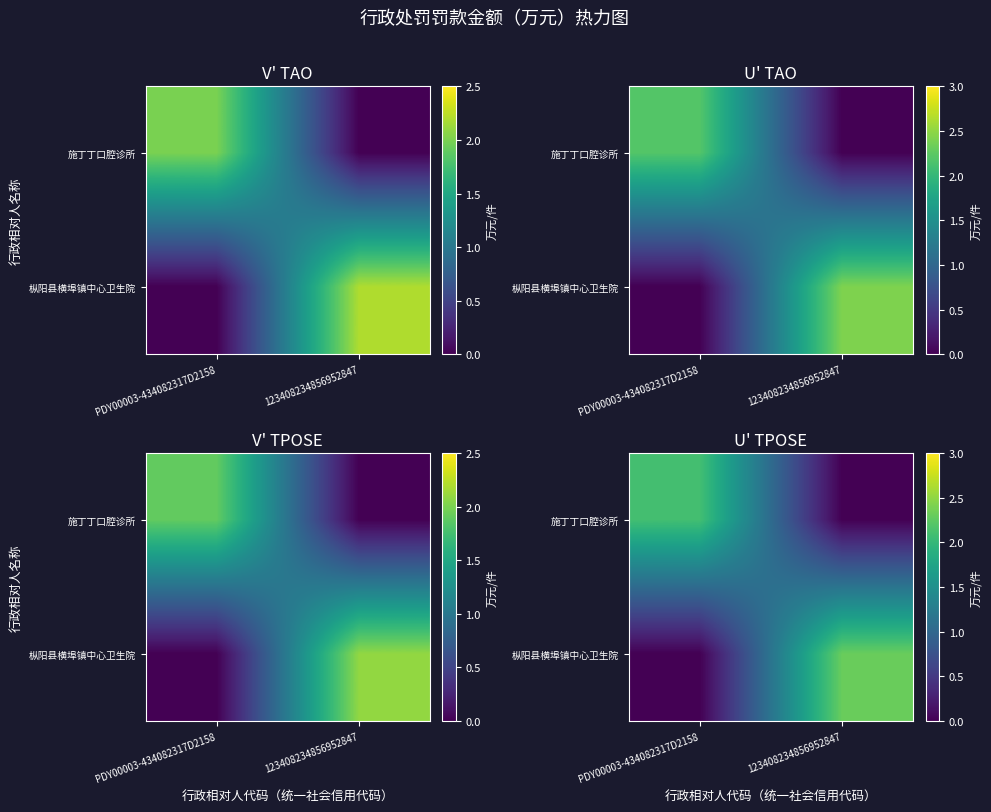

How many data points in 施丁丁口腔诊所 are above 2?

1